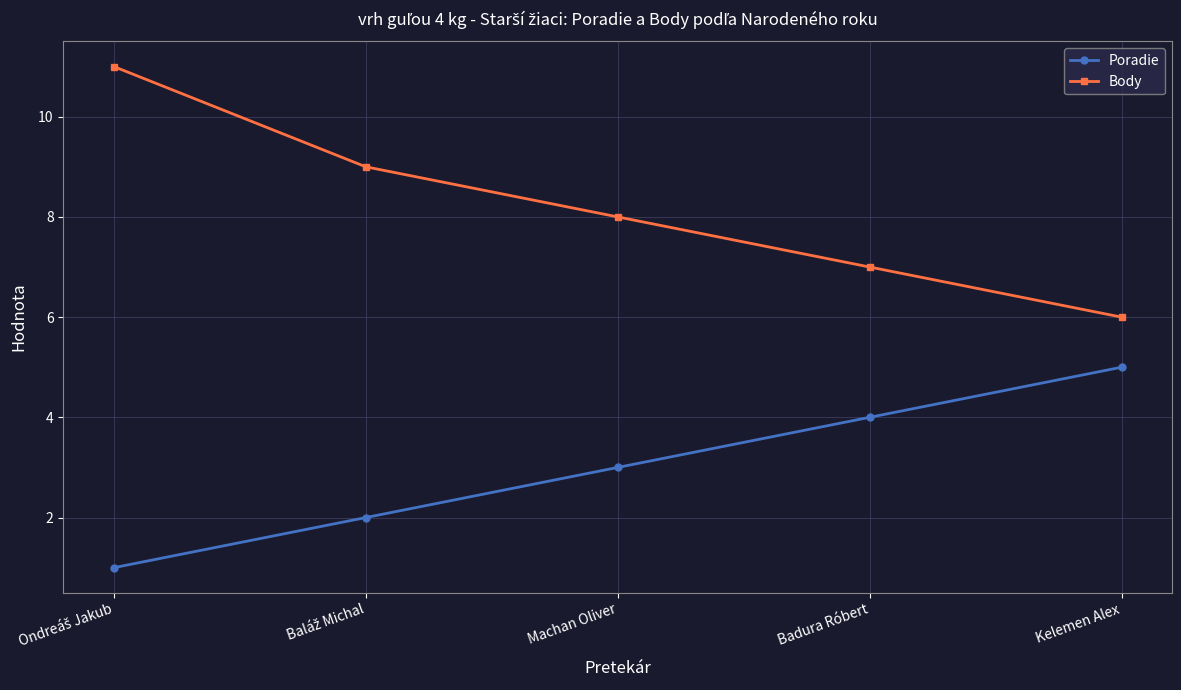

What is the difference between the maximum and minimum values in the Body series?

5